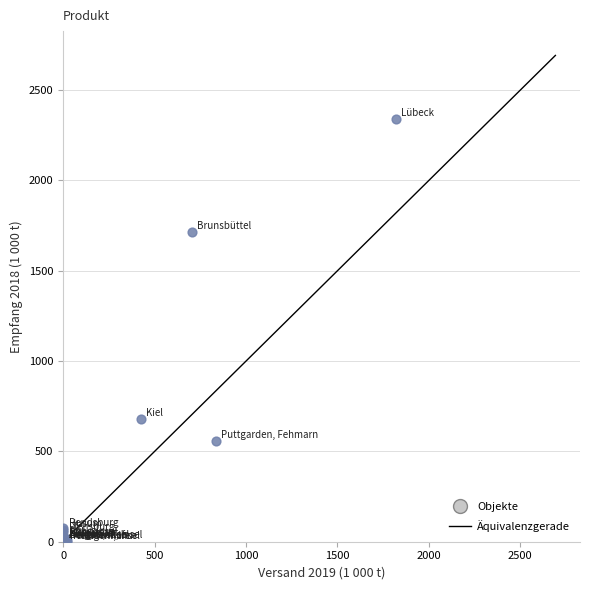

What Y value in the scatter plot is closest to 1170?

681.4